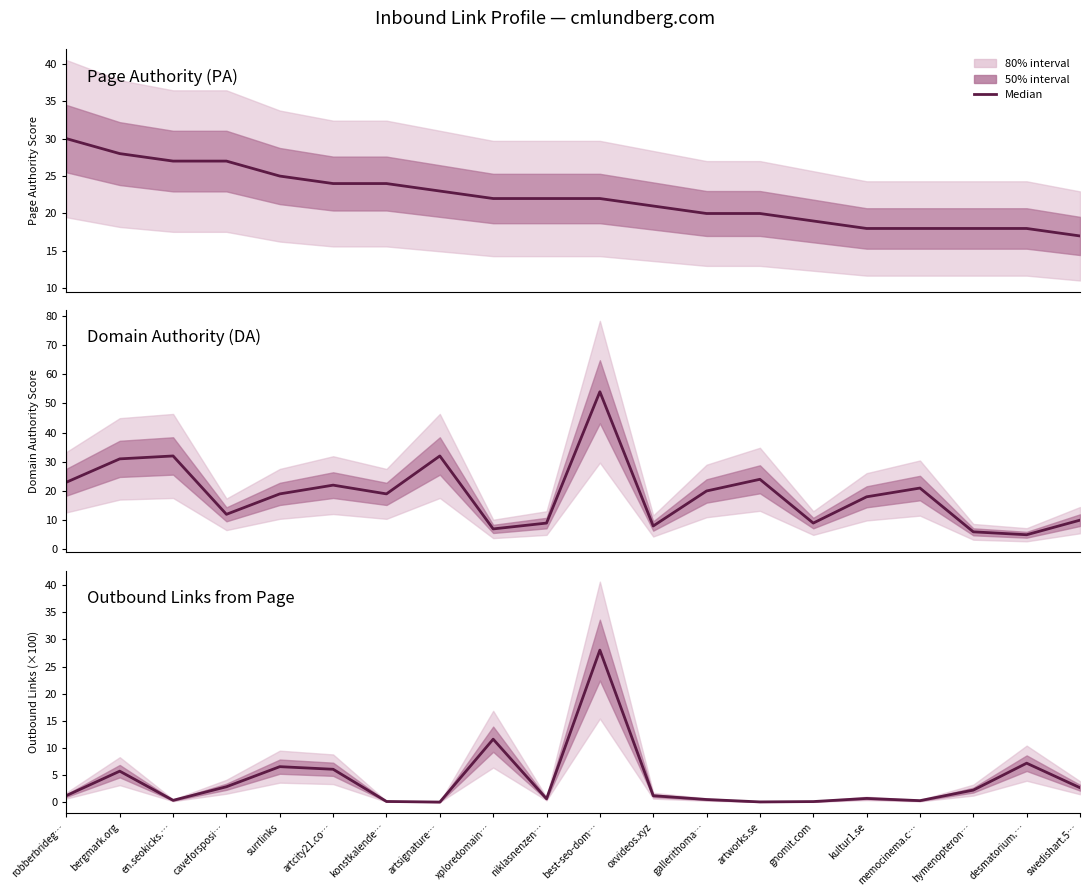

What is the average value?

3.9